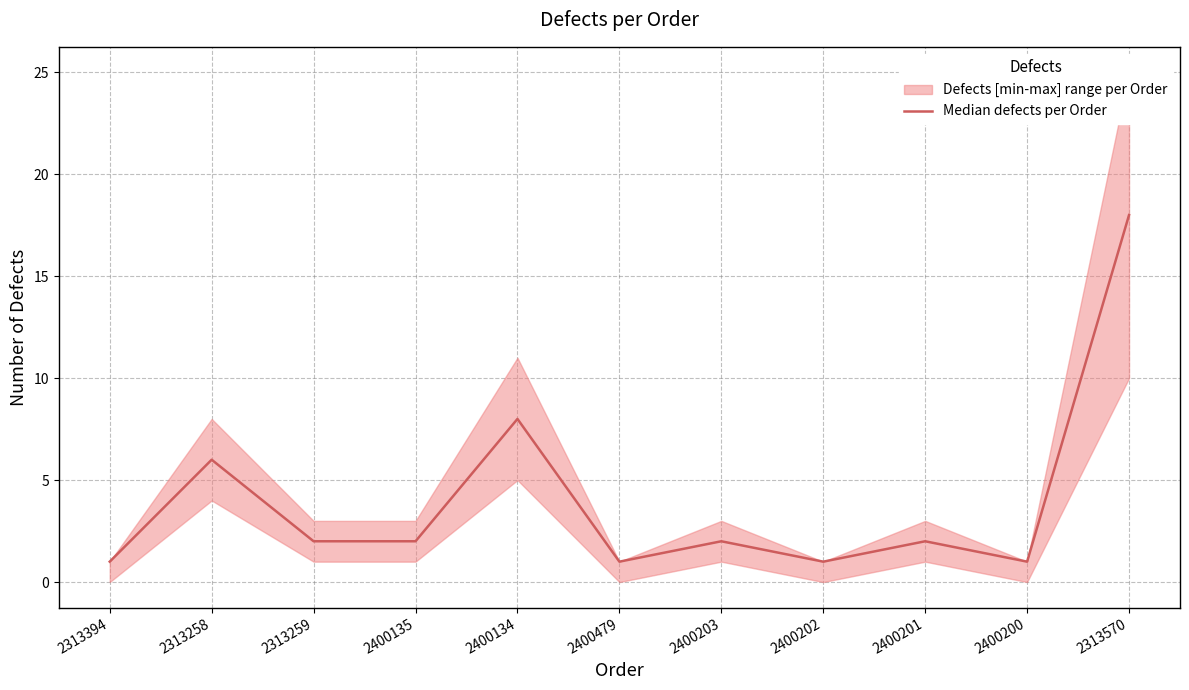

Which label corresponds to the smallest value in the chart?

2313394